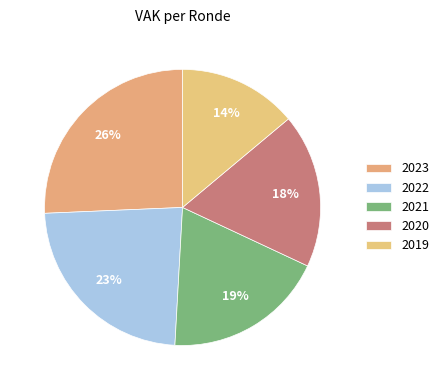

Count the number of slices in the pie.

5